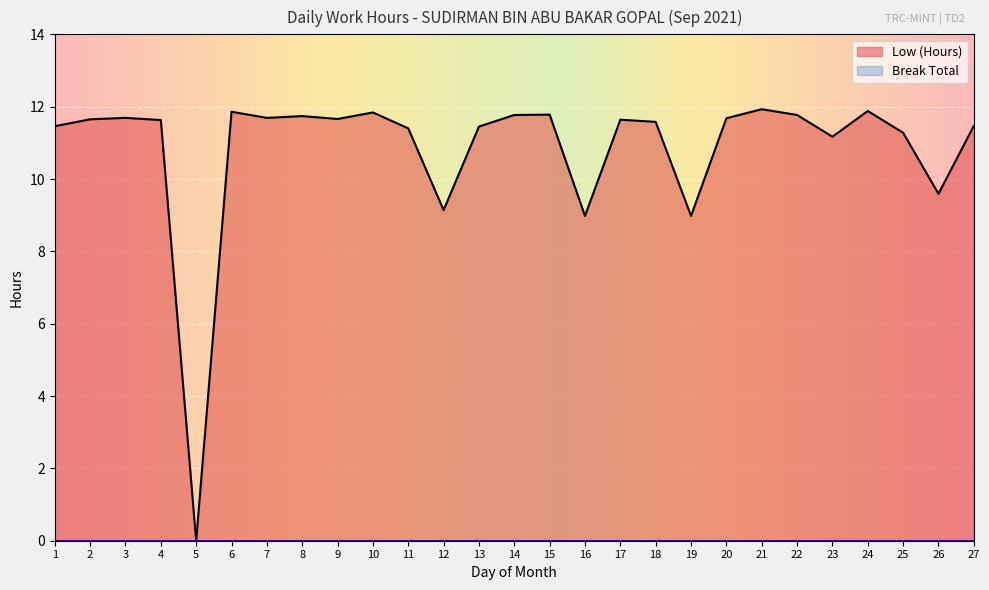

Which label corresponds to the largest value in the chart?

21